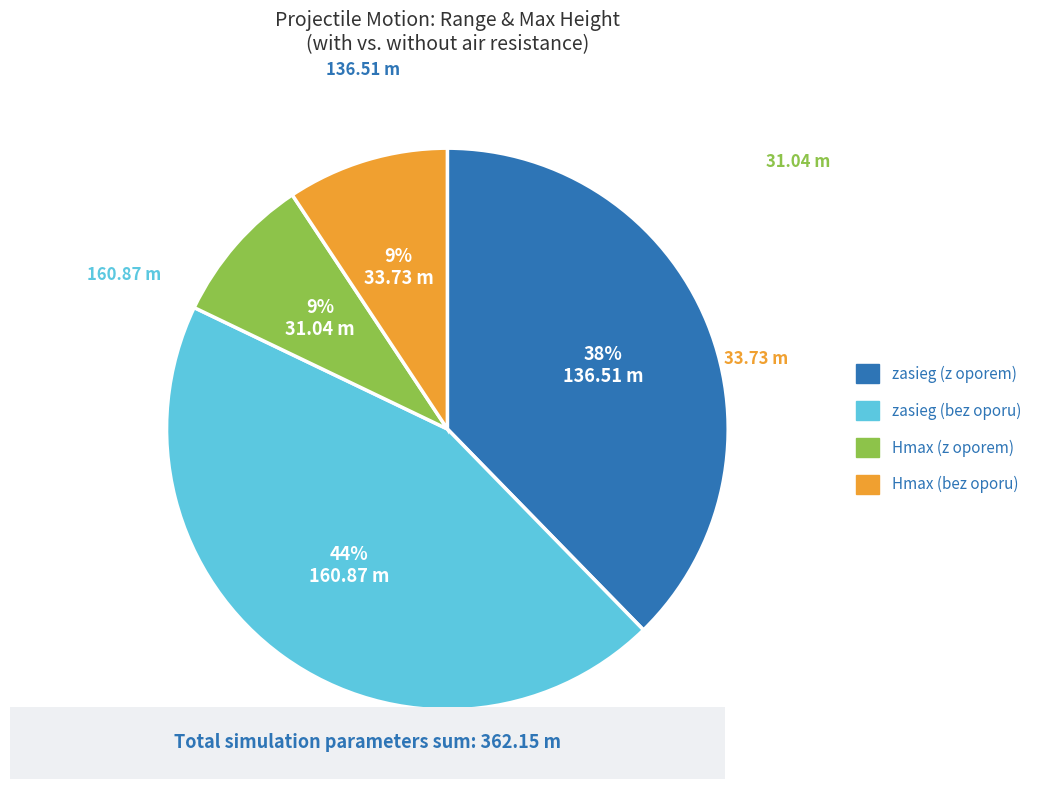

Approximately how many times larger is the value at zasieg (bez oporu) compared to zasieg (z oporem)?

1.2